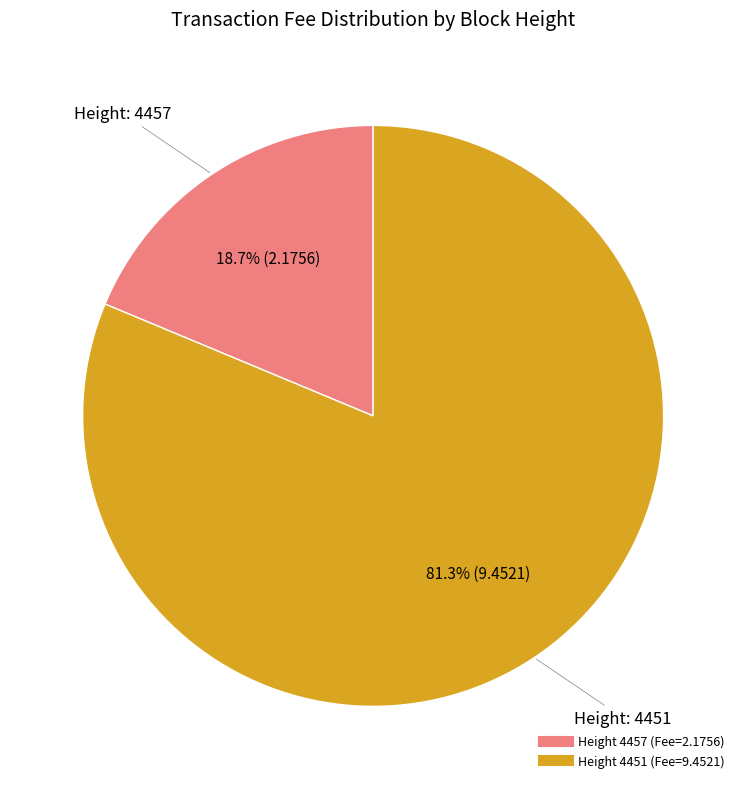

How many segments does this pie chart have?

2